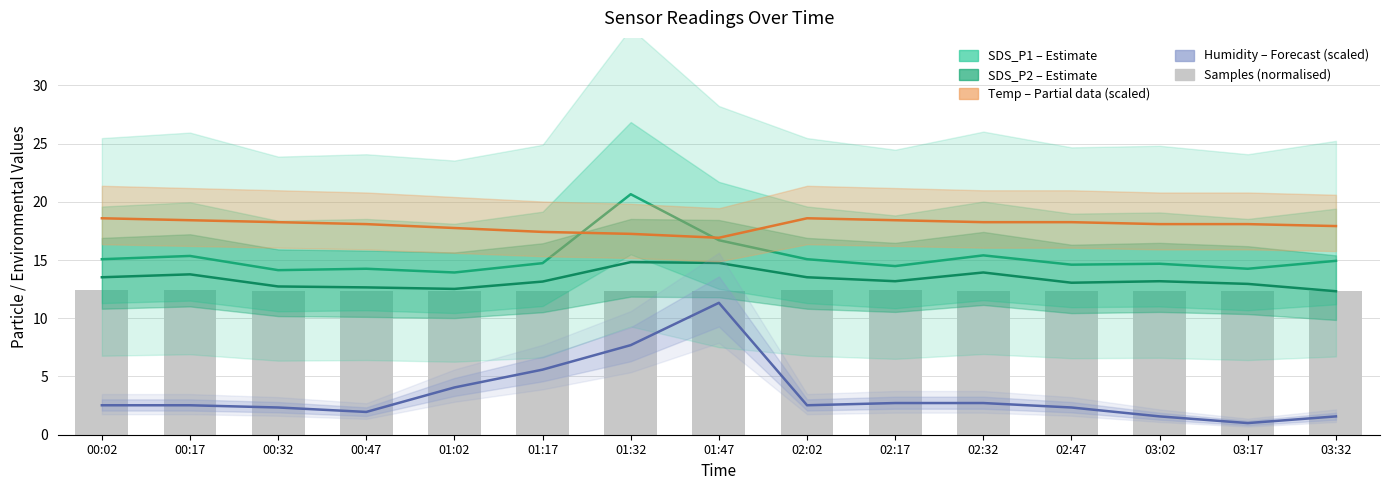

What is the lowest value of the Humidity (scaled, forecast) series?

1.0